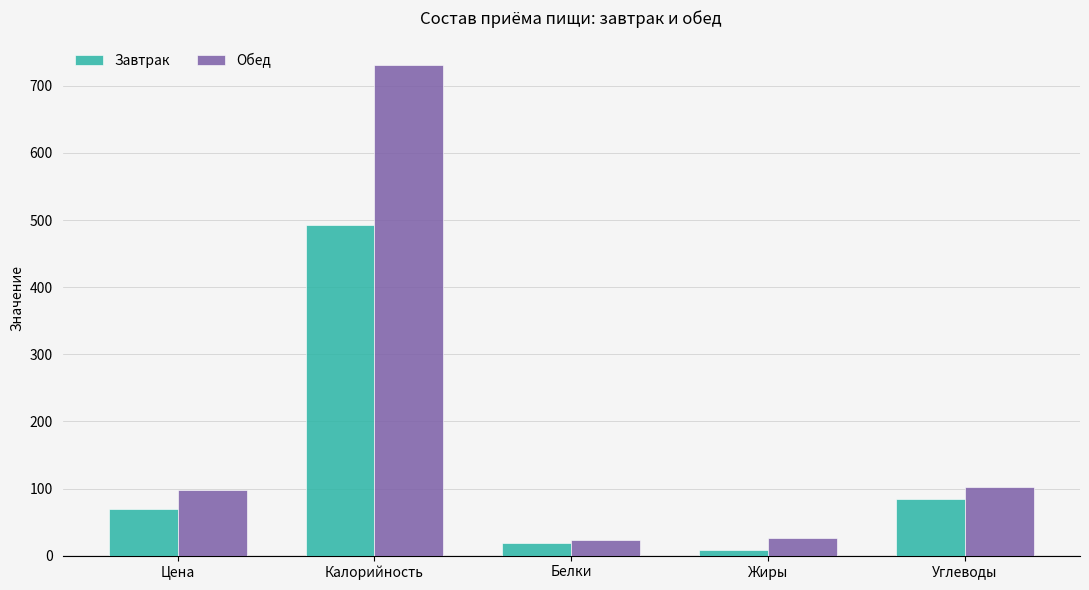

Where does the Завтрак series first go above 68?

Цена